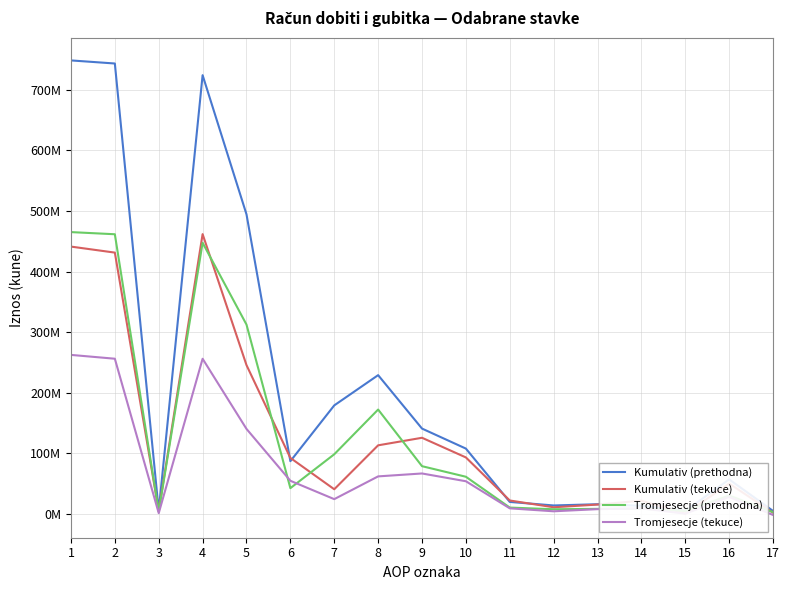

What is the value of the Kumulativ (prethodna) point at the 15th from the left?

4497769